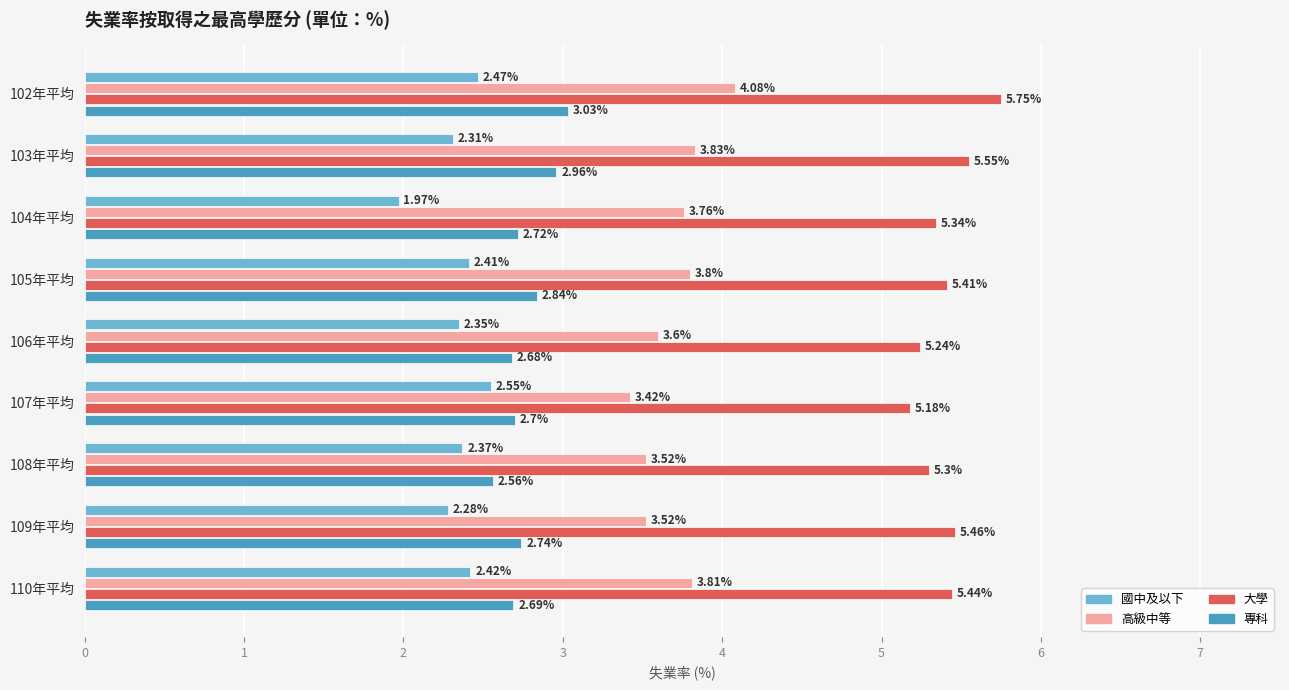

How many values in the 國中及以下 series are below 2?

1